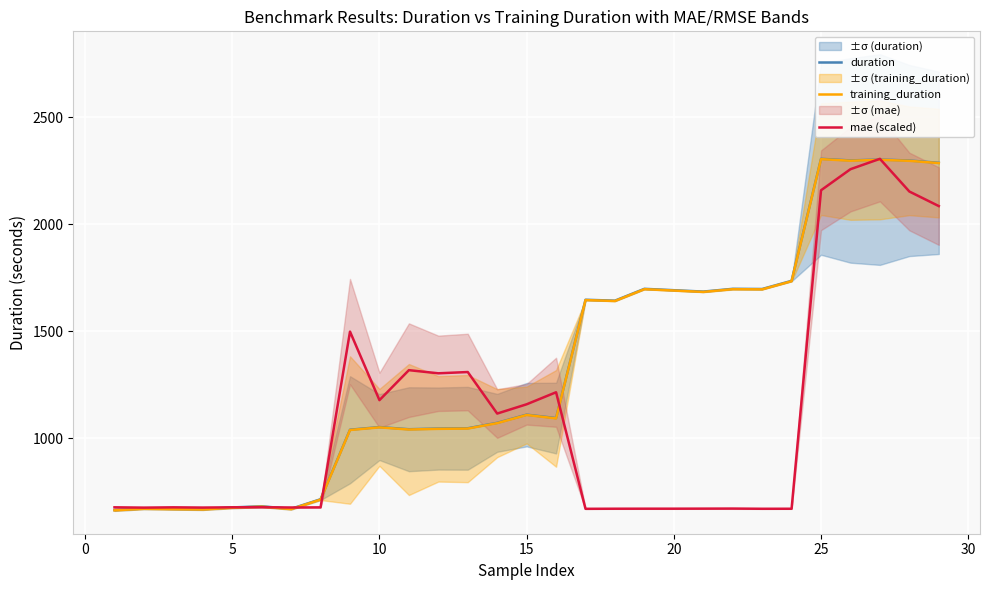

The value of training_duration at 5 is 676.0. True or false?

True